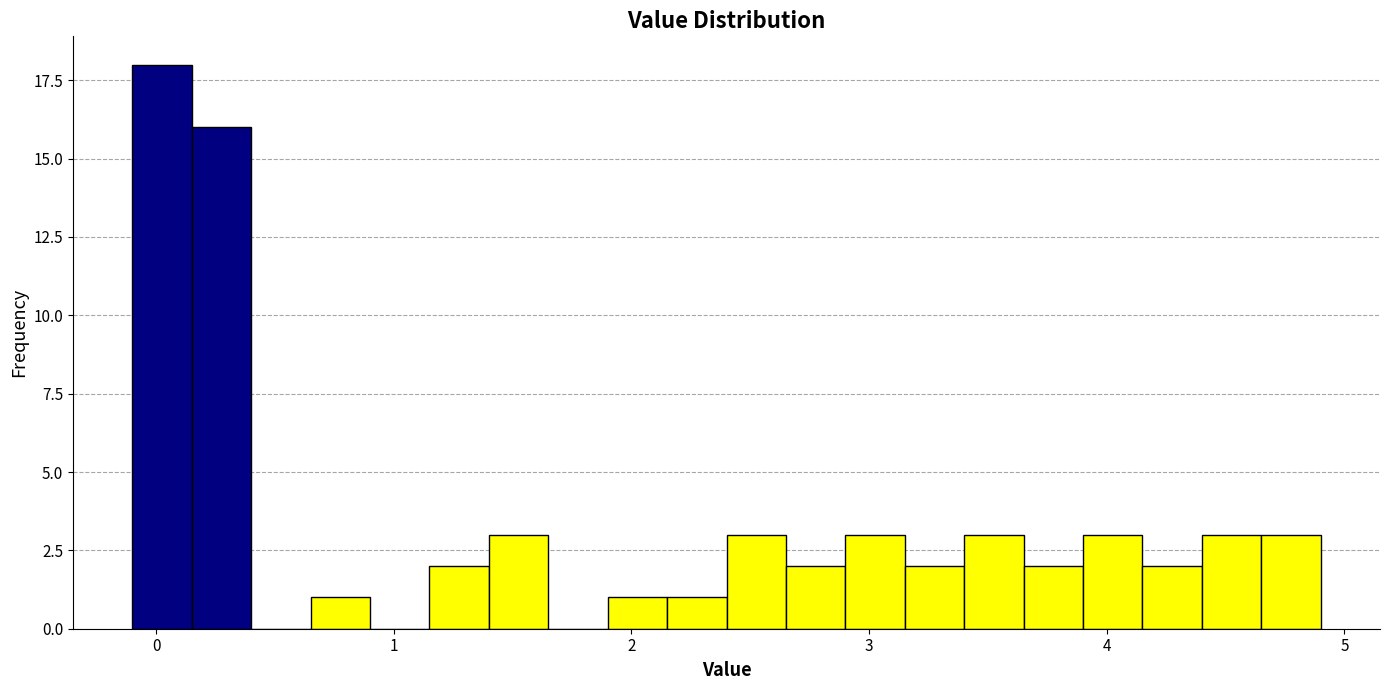

Read against the x-axis, roughly where is the centre of the tallest bar?

0.0